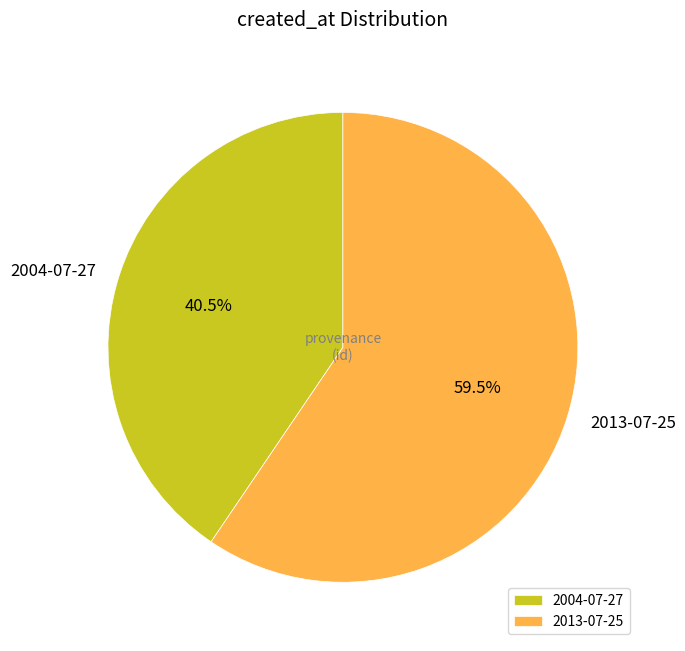

What portion of the pie excludes 2004-07-27?

59.5%